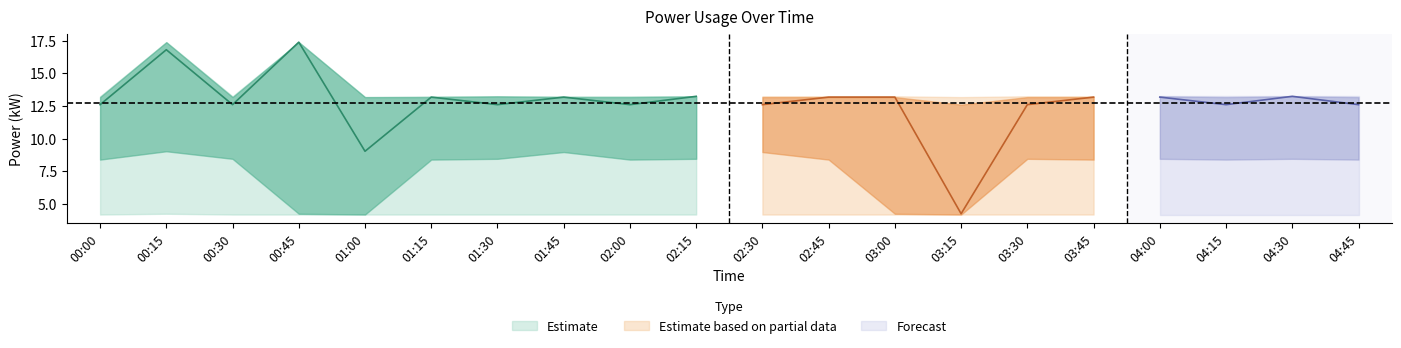

Which category has the lowest value across all series?

01:00